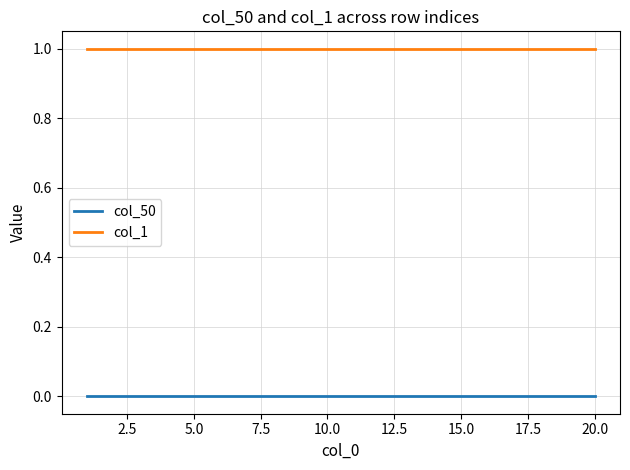

True or false: col_1 and col_50 intersect in this chart.

False